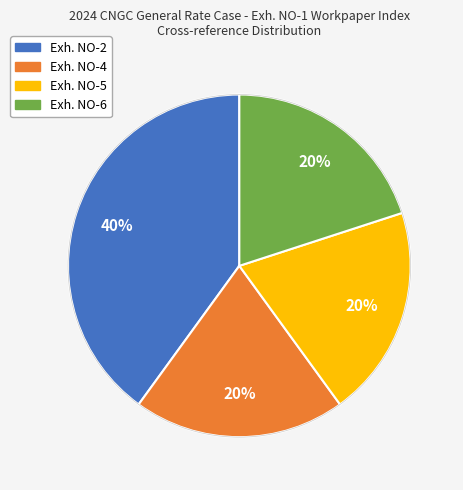

Is it true that Exh. NO-5 is 20% of the pie?

True